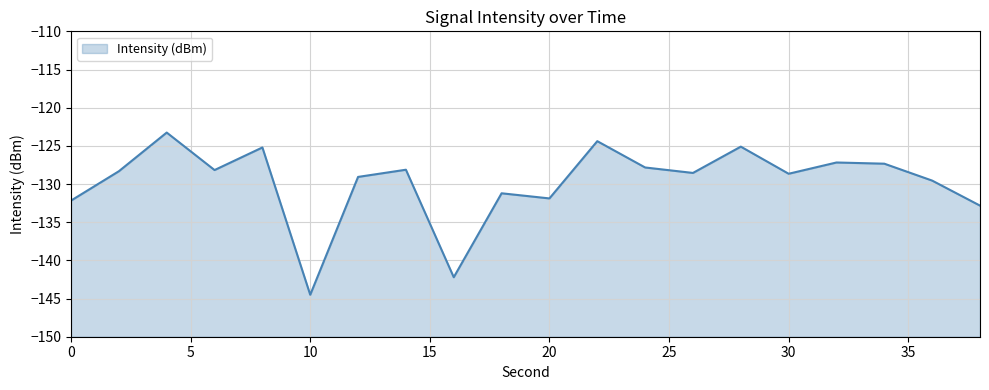

Where is the first local maximum?

4